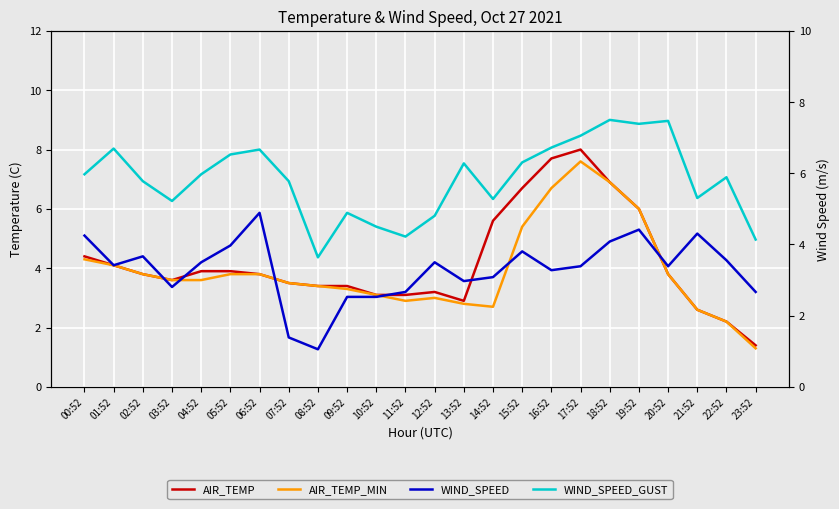

Between 04:52 and 10:52, which is larger?

04:52